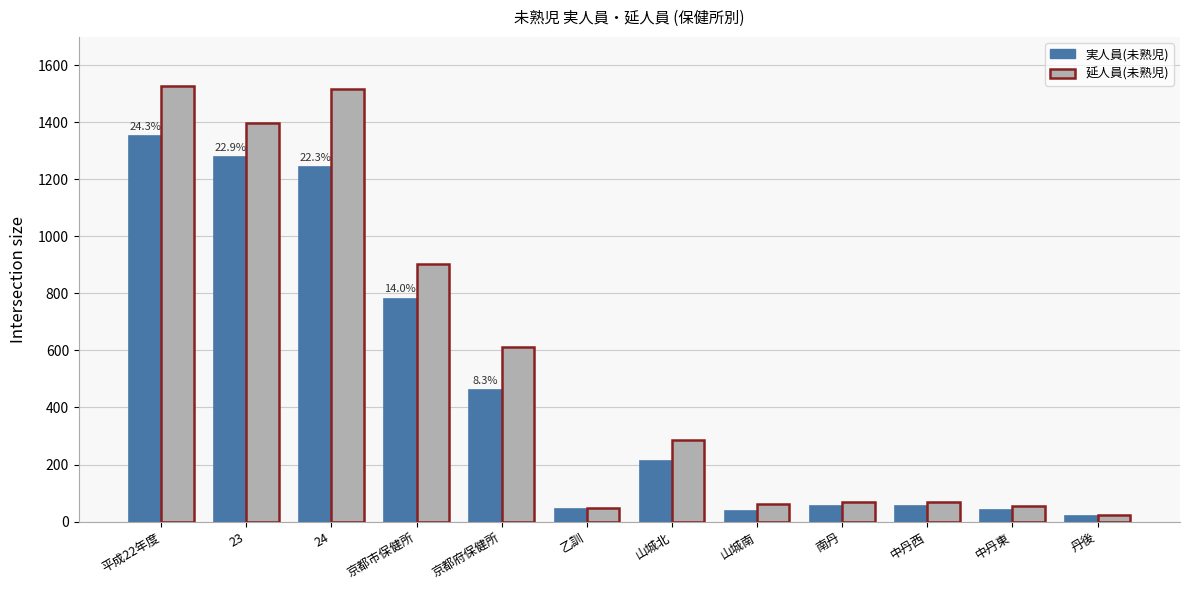

What is the label of the 8th bar from the left?

山城南